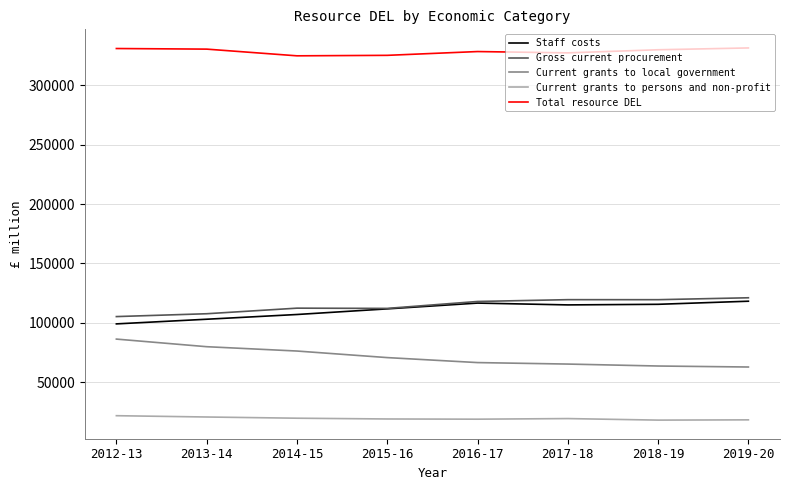

Is it true that Staff costs equals 34389 at 2012-13?

False